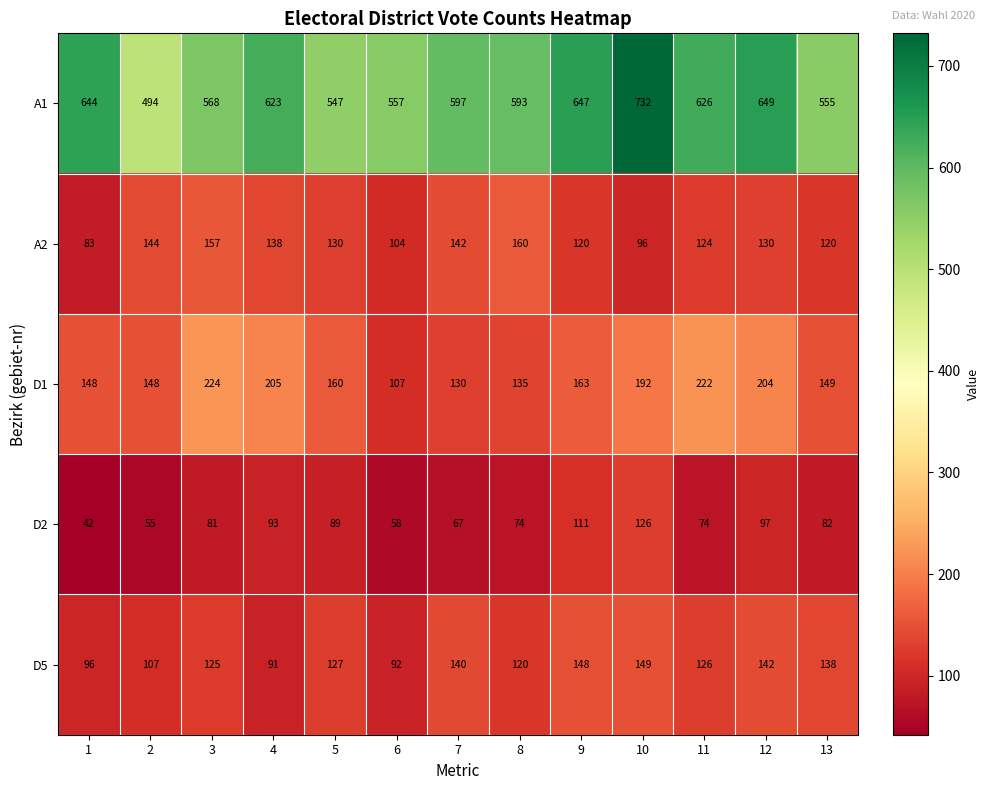

Read the D1 value at 9, to the nearest 10.

160